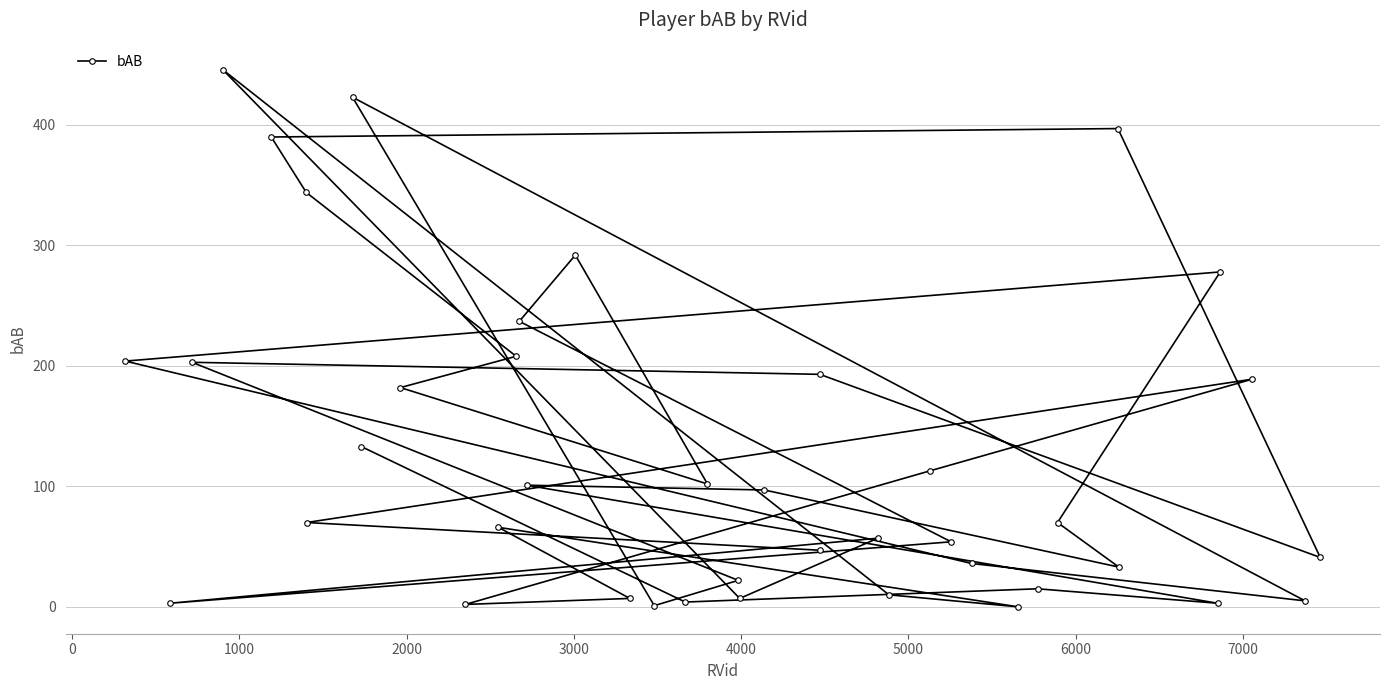

What is the difference between the maximum and minimum values?

446